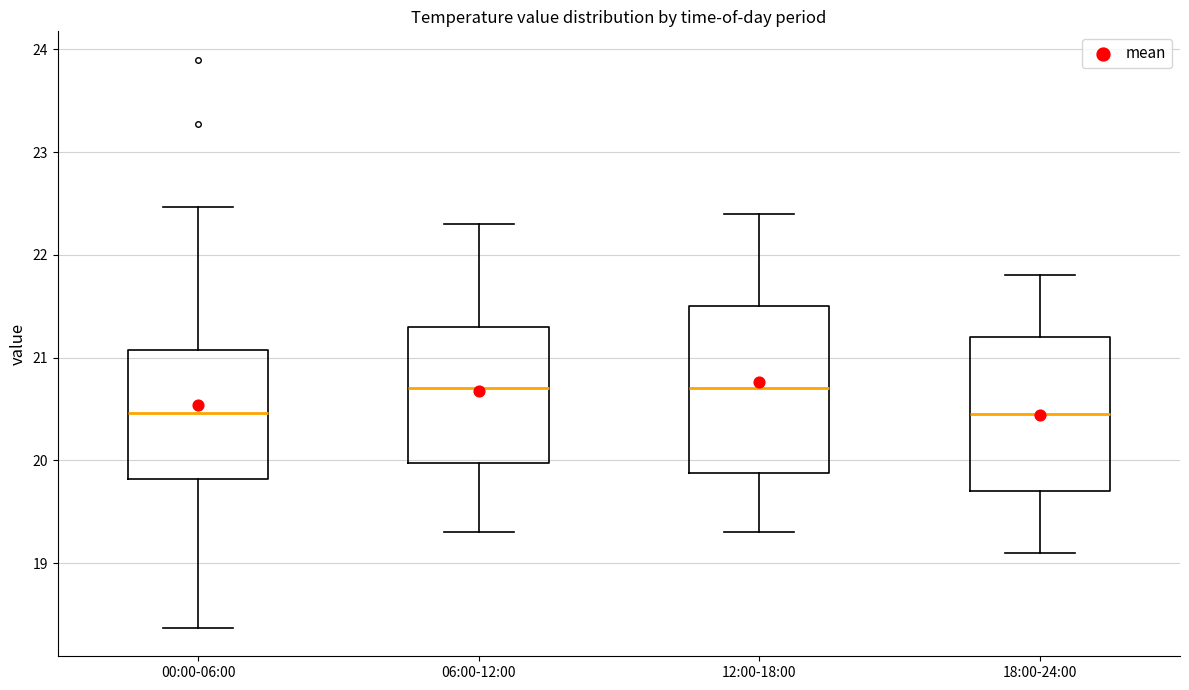

Comparing the boxes themselves (not the whiskers), which one is the tallest?

12:00-18:00